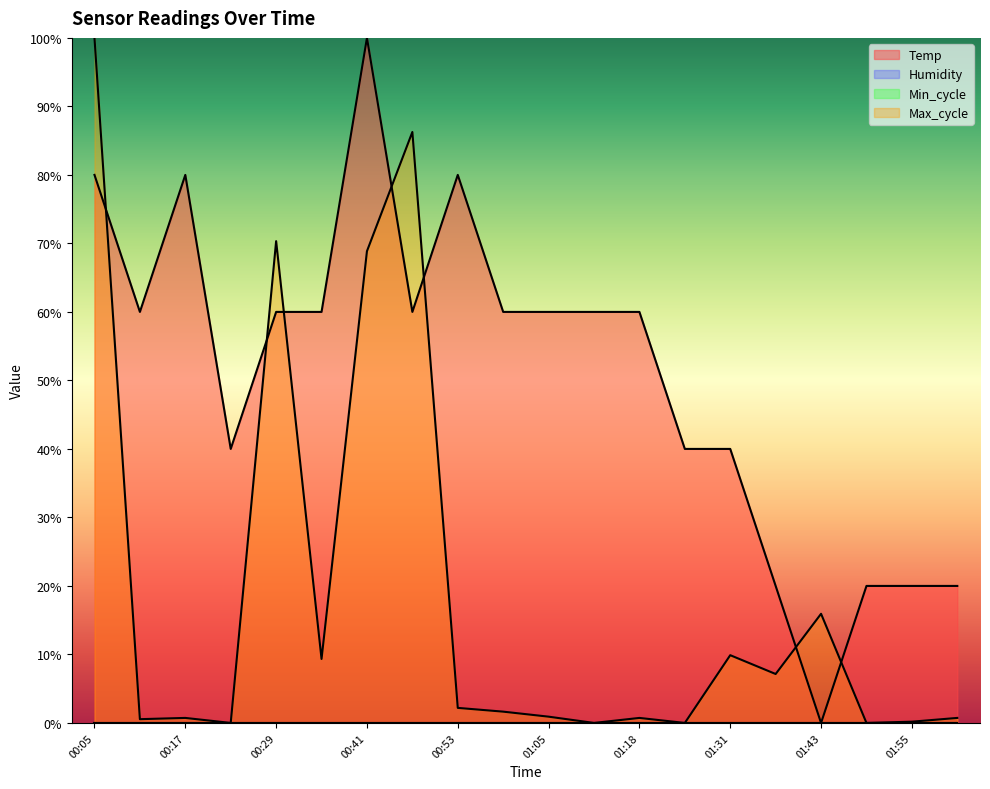

What is the difference between the second highest and second lowest values in the Max_cycle series?

0.9